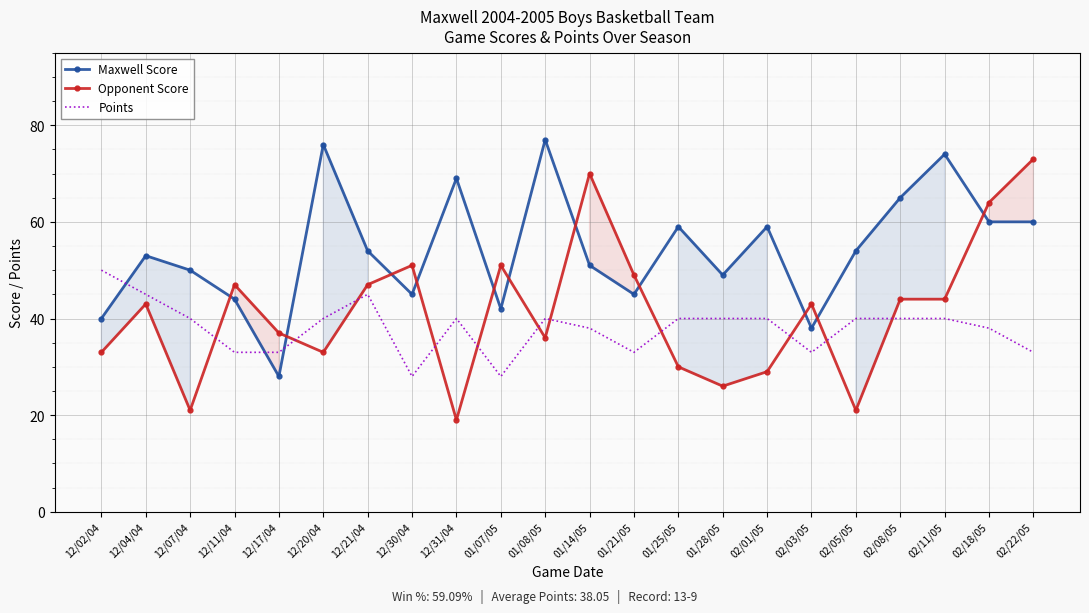

What is the difference between the second highest and second lowest values in the Points series?

17